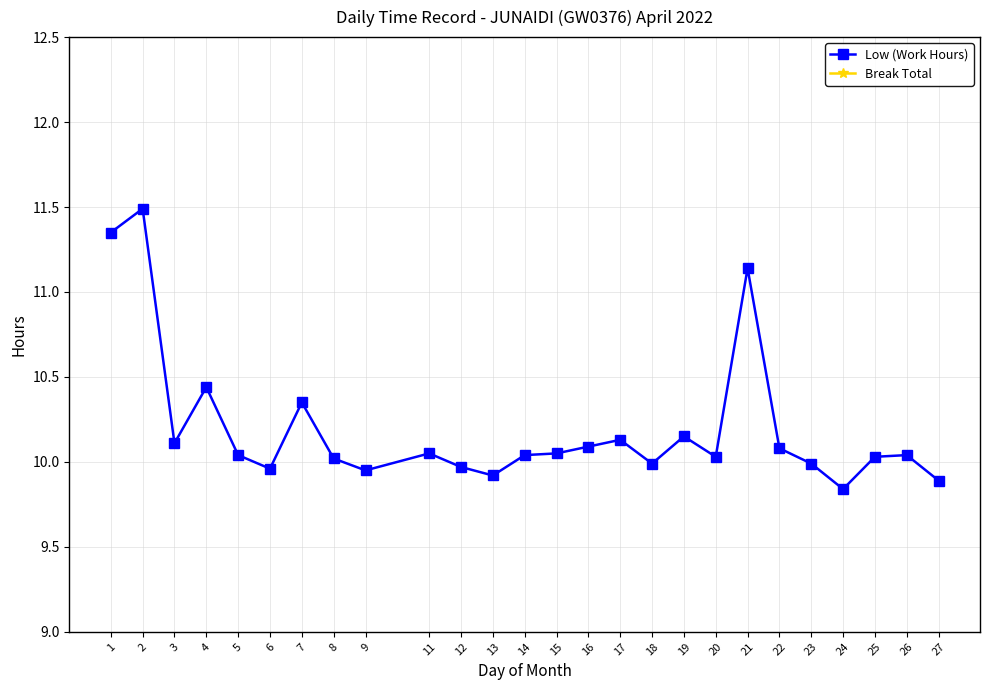

True or false: Break Total and Low (Work Hours) cross at least once.

False